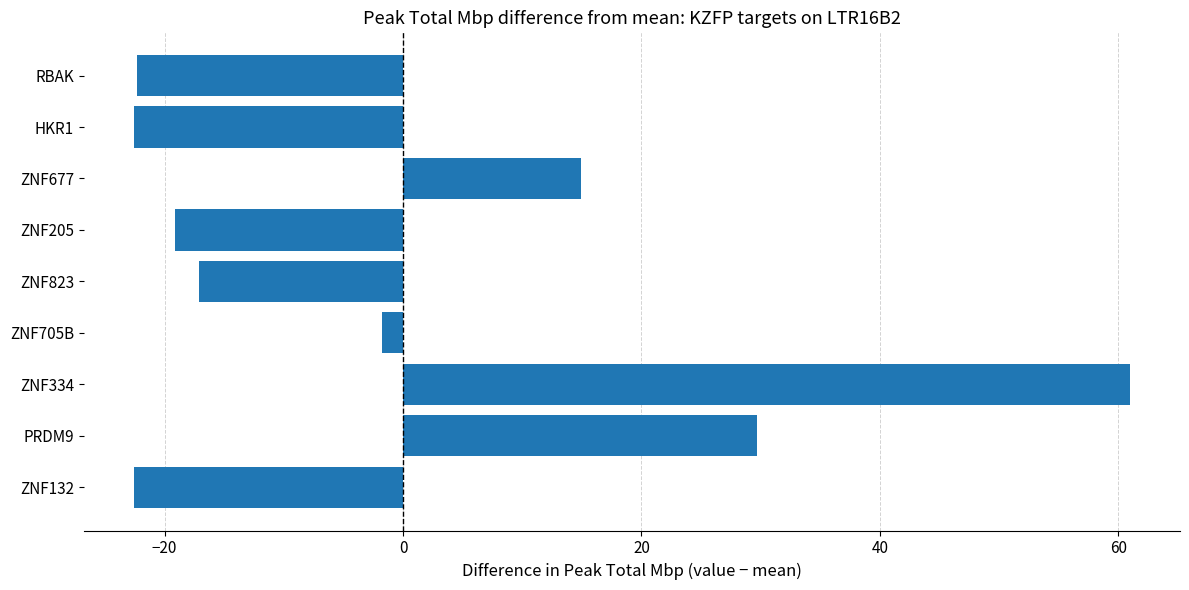

What is the change in value from ZNF823 to ZNF205?

-2.0